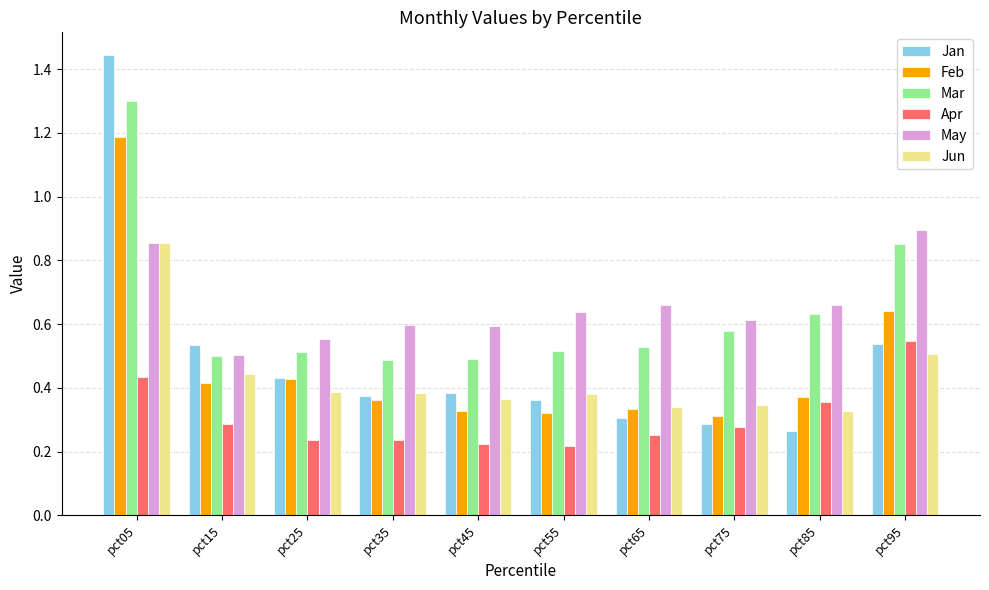

How many May values are between 0 and 1?

10